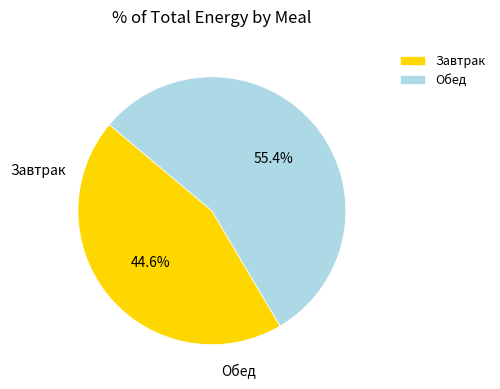

To the nearest percent, what is the difference between the largest and smallest slice percentages?

11%